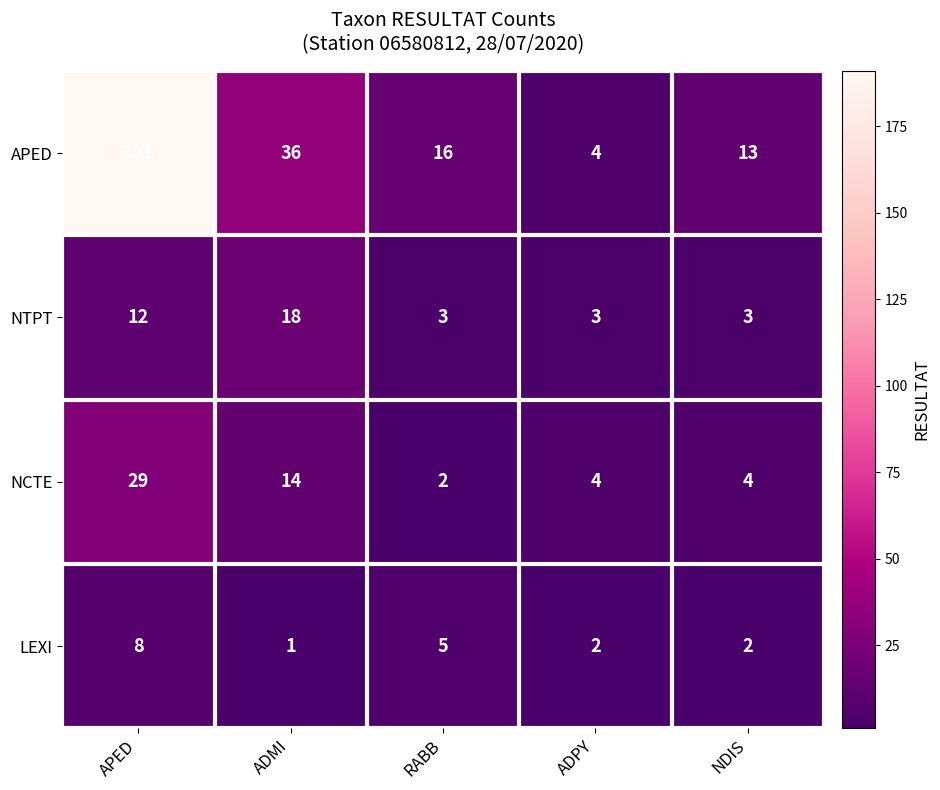

Rank the series by their maximum value, from lowest to highest.

LEXI, NTPT, NCTE, APED